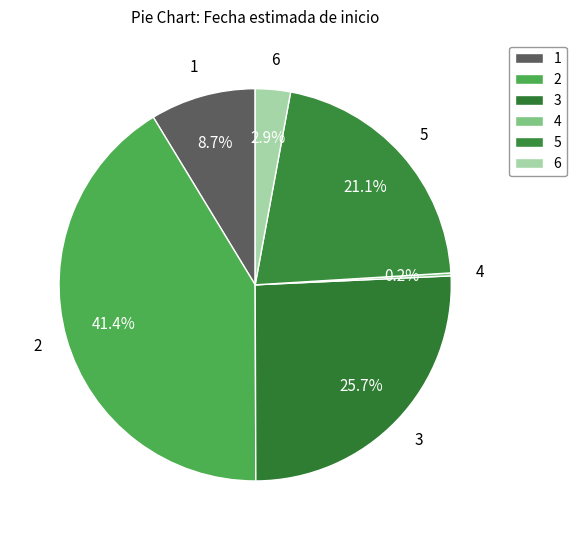

Between 3 and 1, which is larger?

3